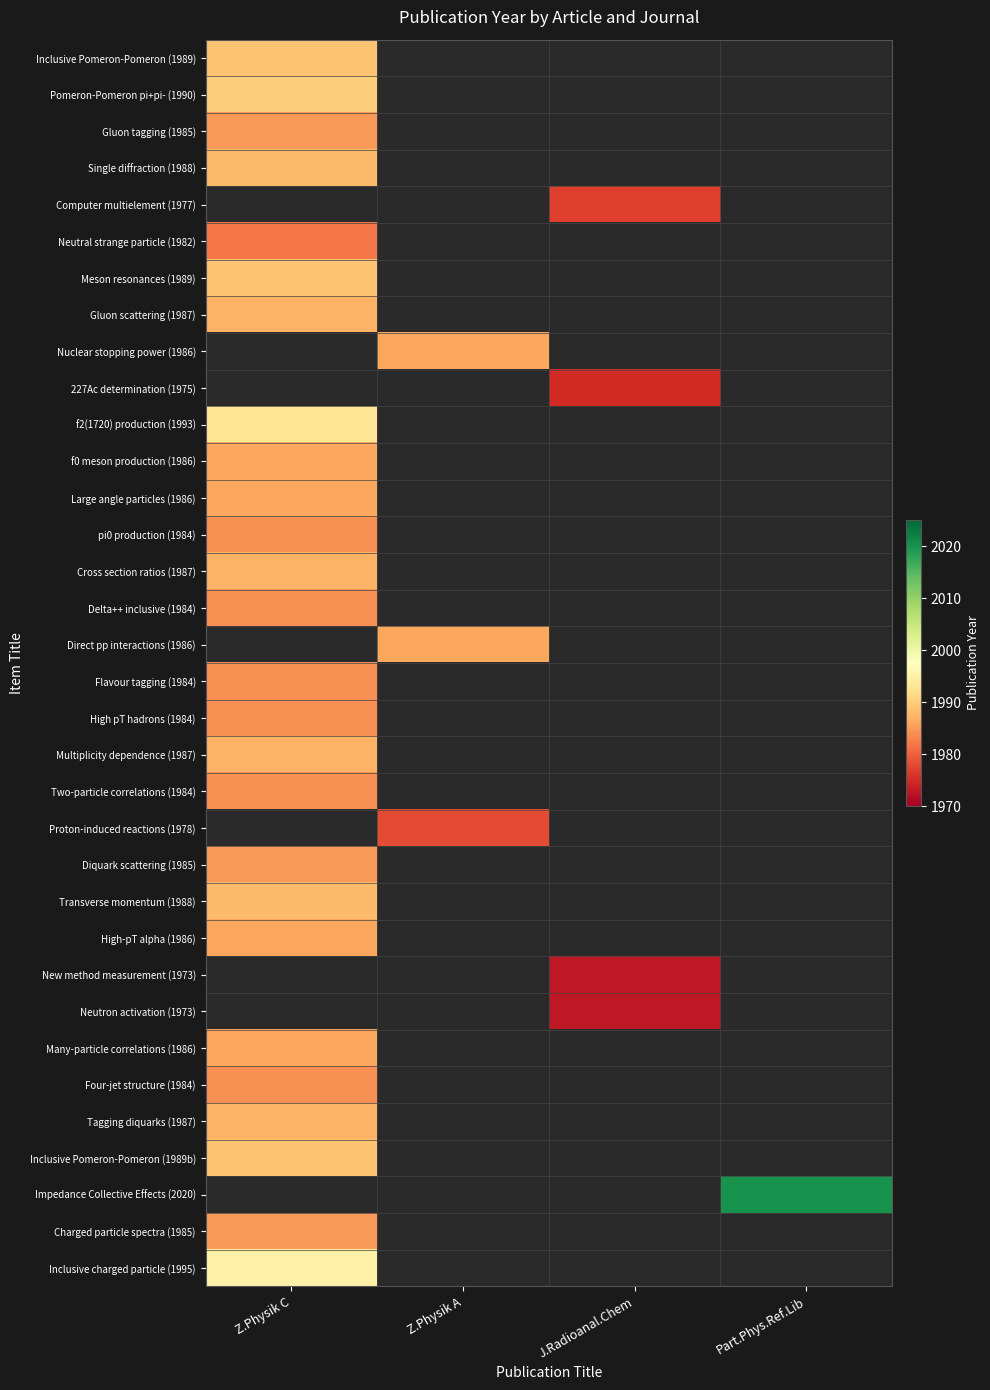

Where is Pomeron-Pomeron pi+pi- (1990) nearest to the value 1990?

Z.Physik C